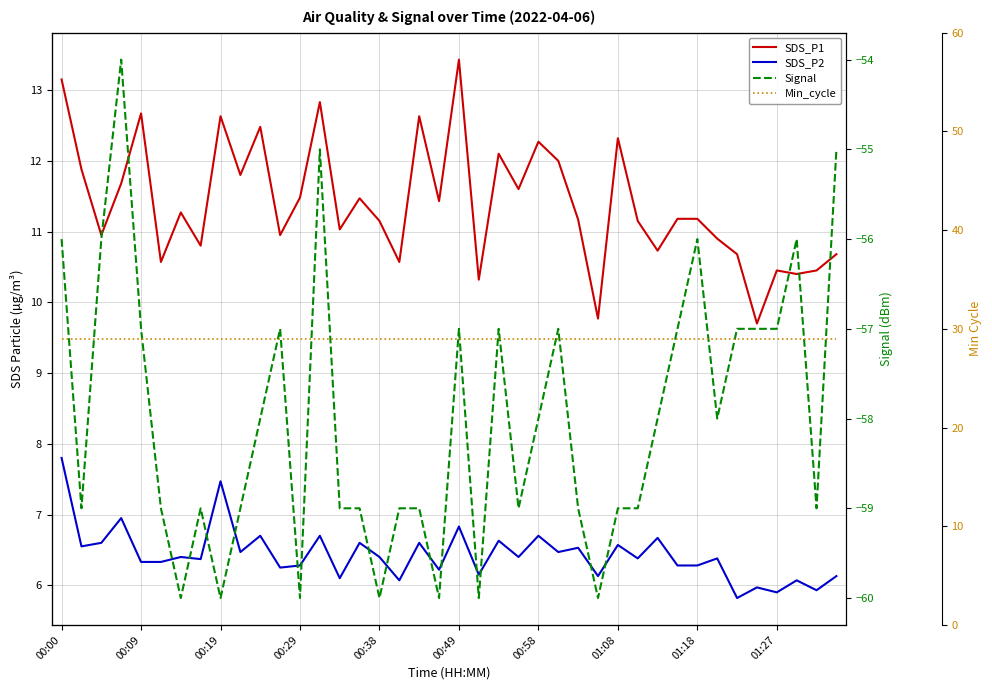

What is the sum of the SDS_P2 values at 00:29 and 00:49?

13.1